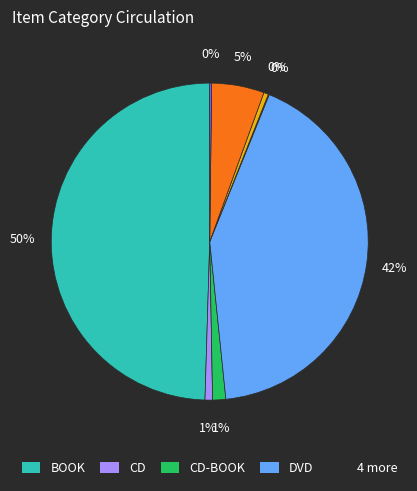

Count the number of slices in the pie.

8